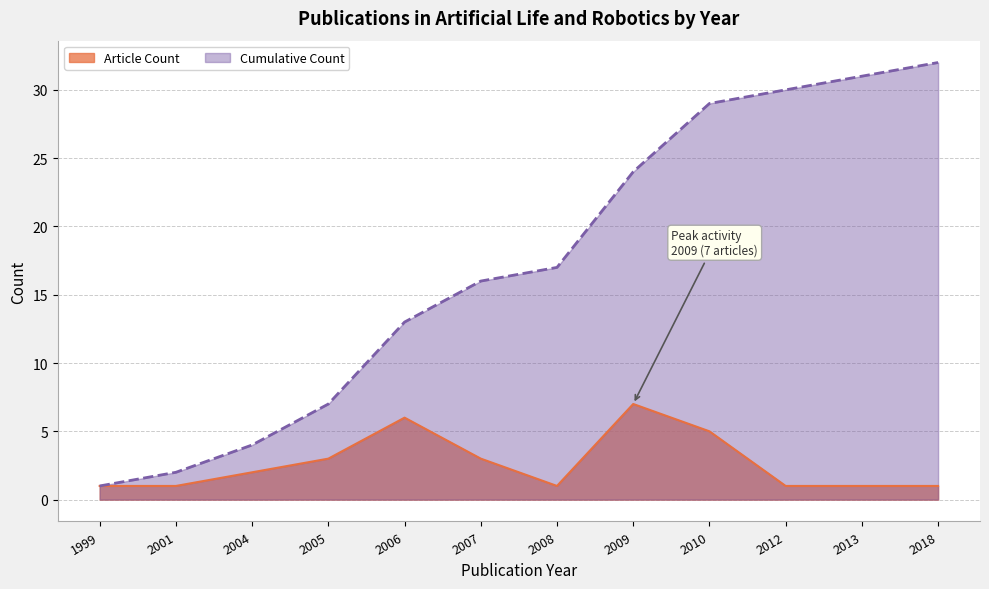

What is the minimum value for Article Count?

1